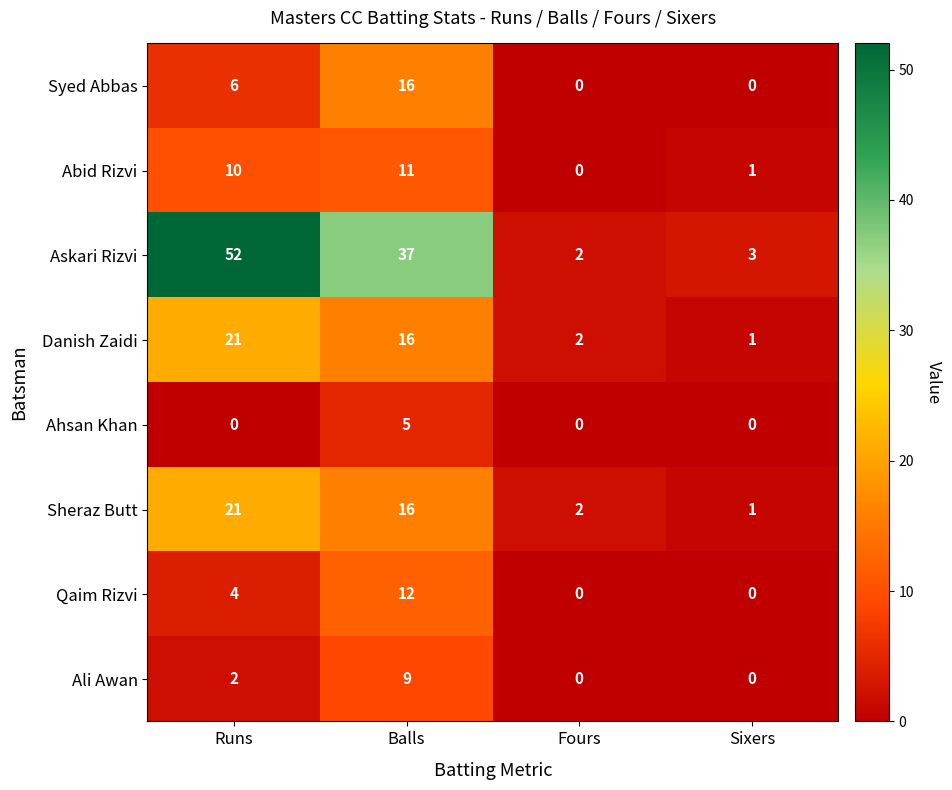

Which series has the largest range (max minus min)?

Askari Rizvi